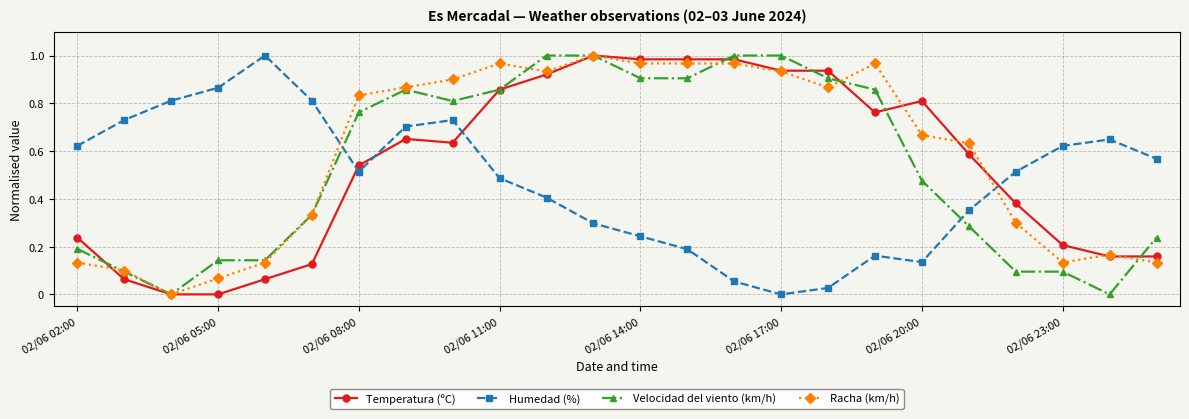

True or false: Racha (km/h) and Humedad (%) cross at least once.

True